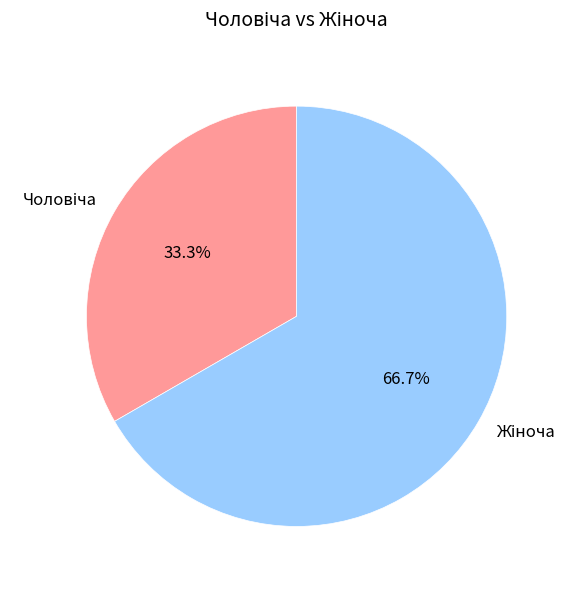

Does any single category account for the majority?

Yes